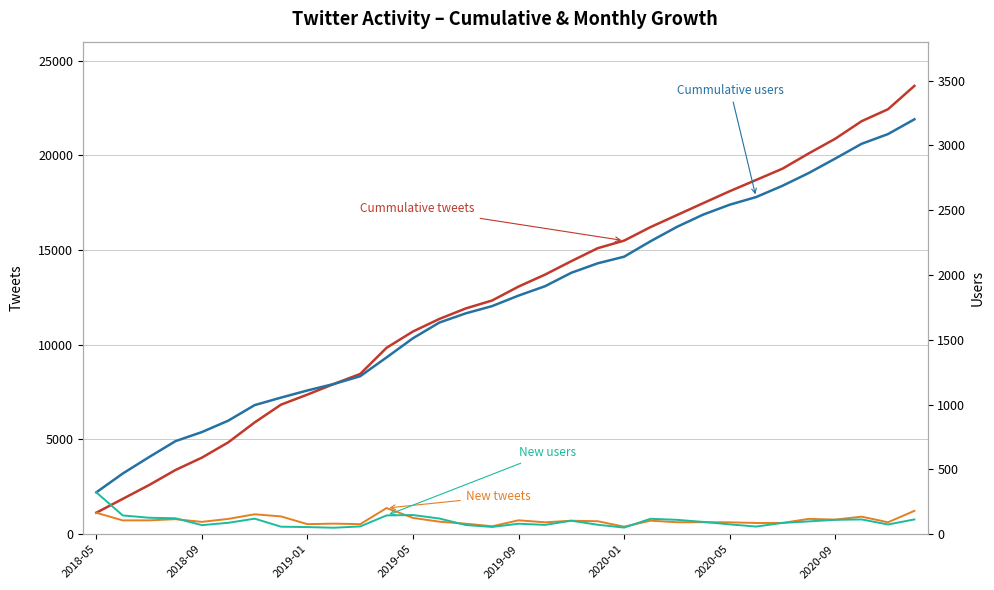

How many values in the New users series are below 95?

16